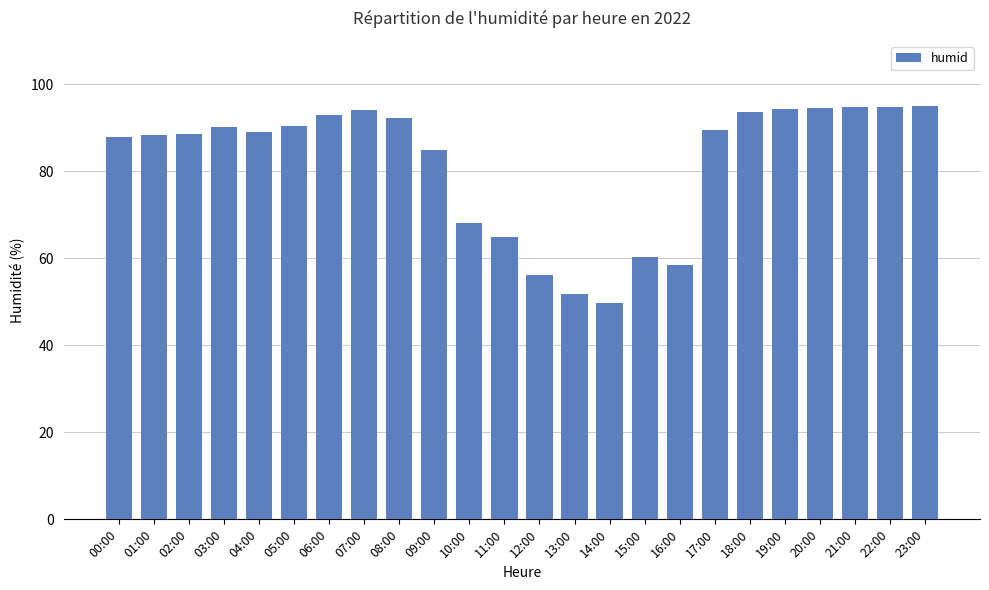

Are the bars horizontal?

No